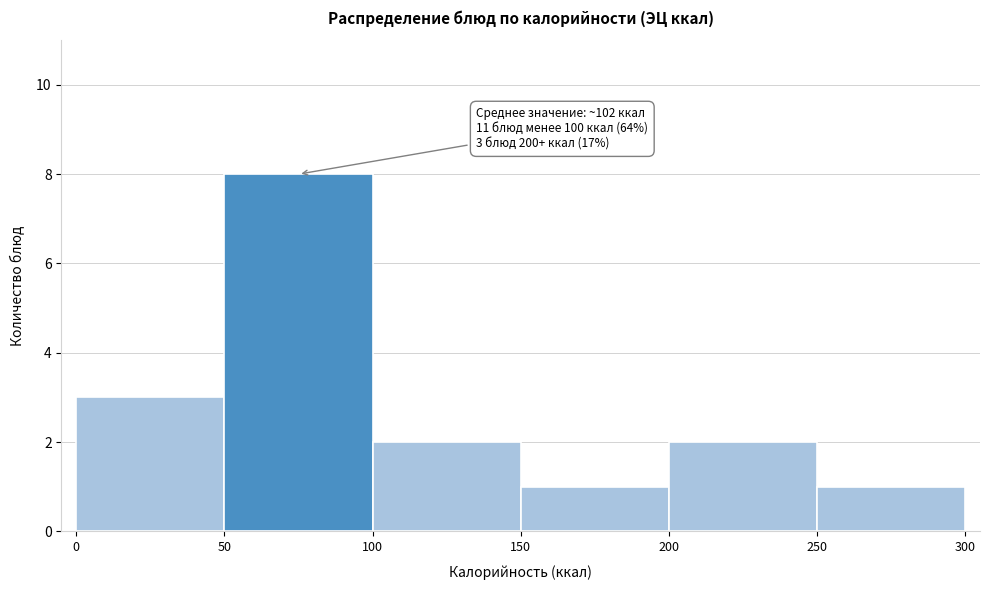

Which range on the x-axis has the tallest bar?

50 to 100